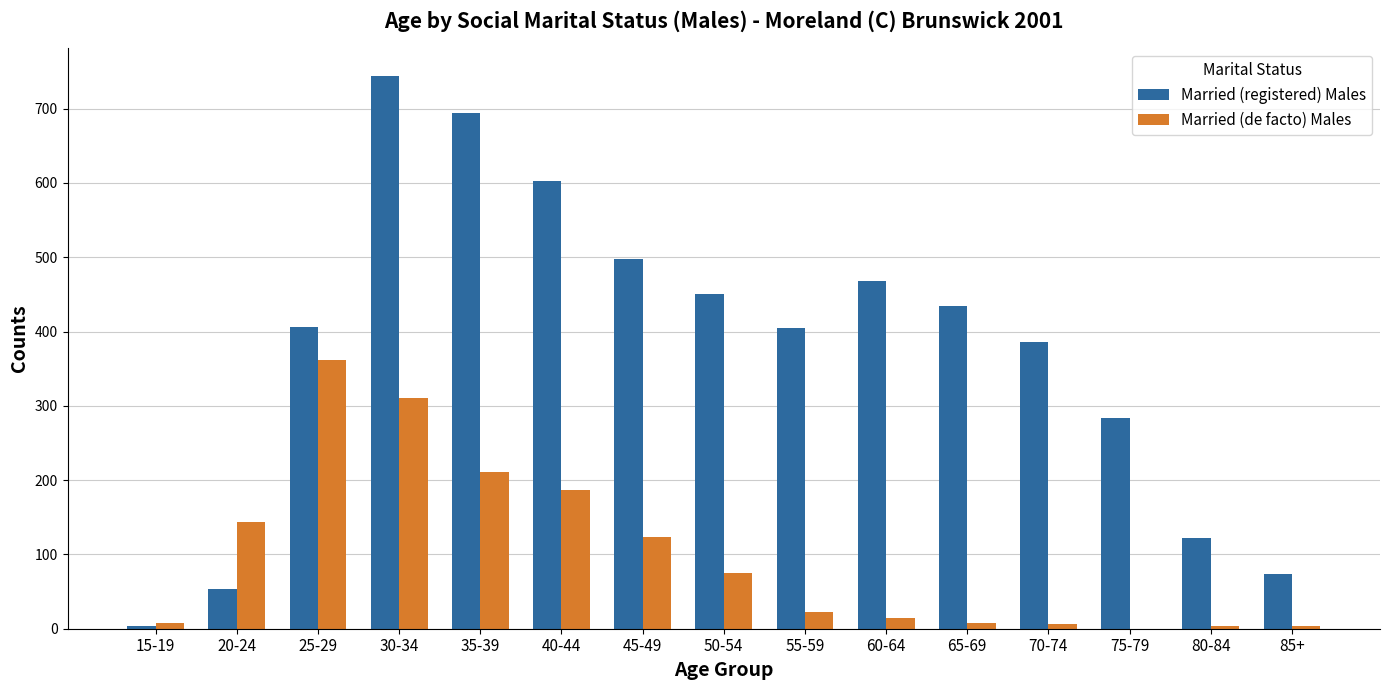

The value of Married (registered) Males at 25-29 is 150. True or false?

False